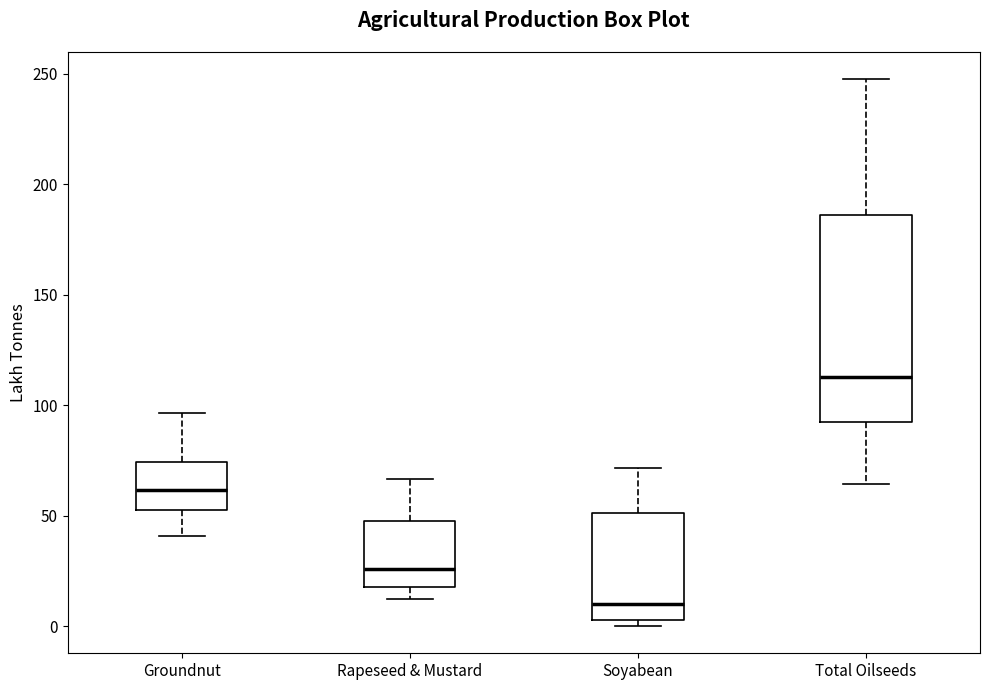

Reading left to right, read every box against the y-axis: the position of its median line, the range the box covers, and the ends of its whiskers. The values are not printed on the chart, so give them approximately, as read against the axis.

Groundnut: median 60, box 55 to 75, whiskers 40 to 95
Rapeseed & Mustard: median 25, box 20 to 50, whiskers 10 to 65
Soyabean: median 10, box 5 to 50, whiskers 0 to 70
Total Oilseeds: median 115, box 95 to 185, whiskers 65 to 250